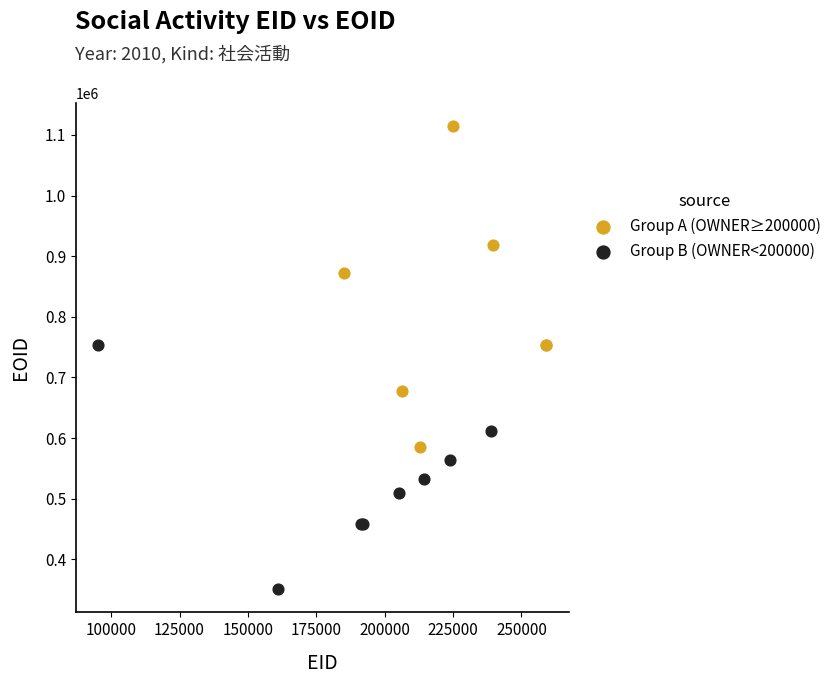

Which series contains the lowest Y value?

Group B (OWNER<200000)